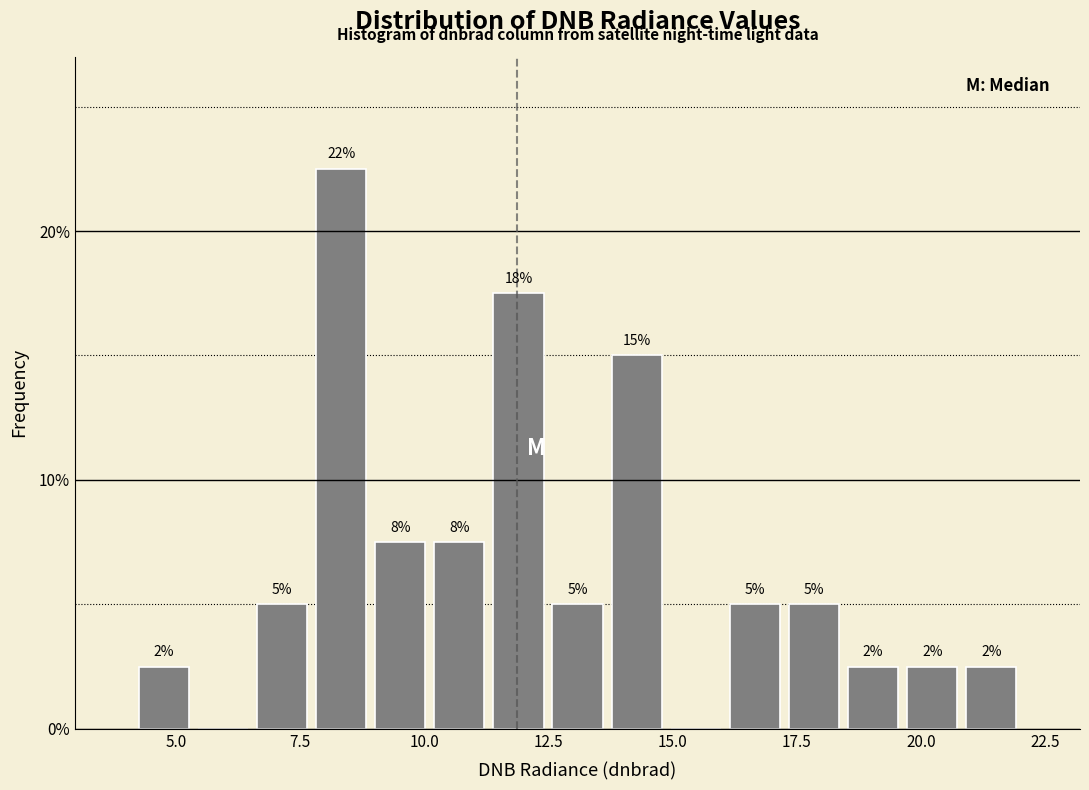

Around what value on the x-axis is the tallest bar? Give the approximate position of its centre, as read against the axis.

8.5